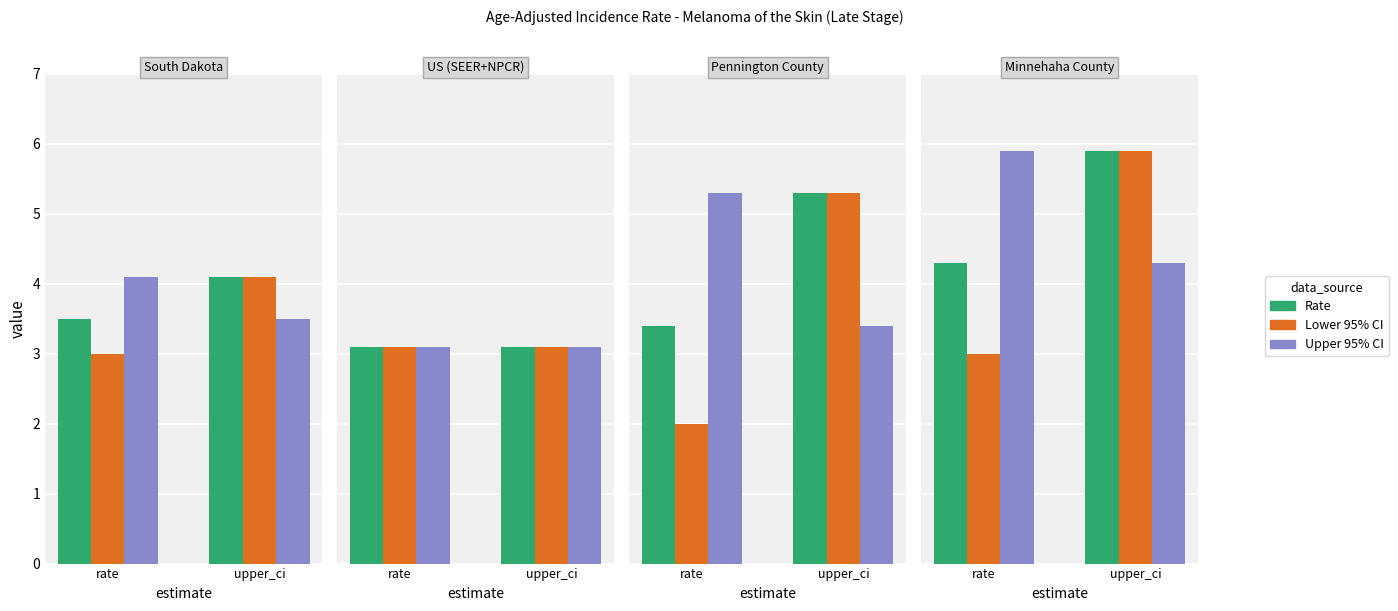

What position from the left is upper_ci?

2